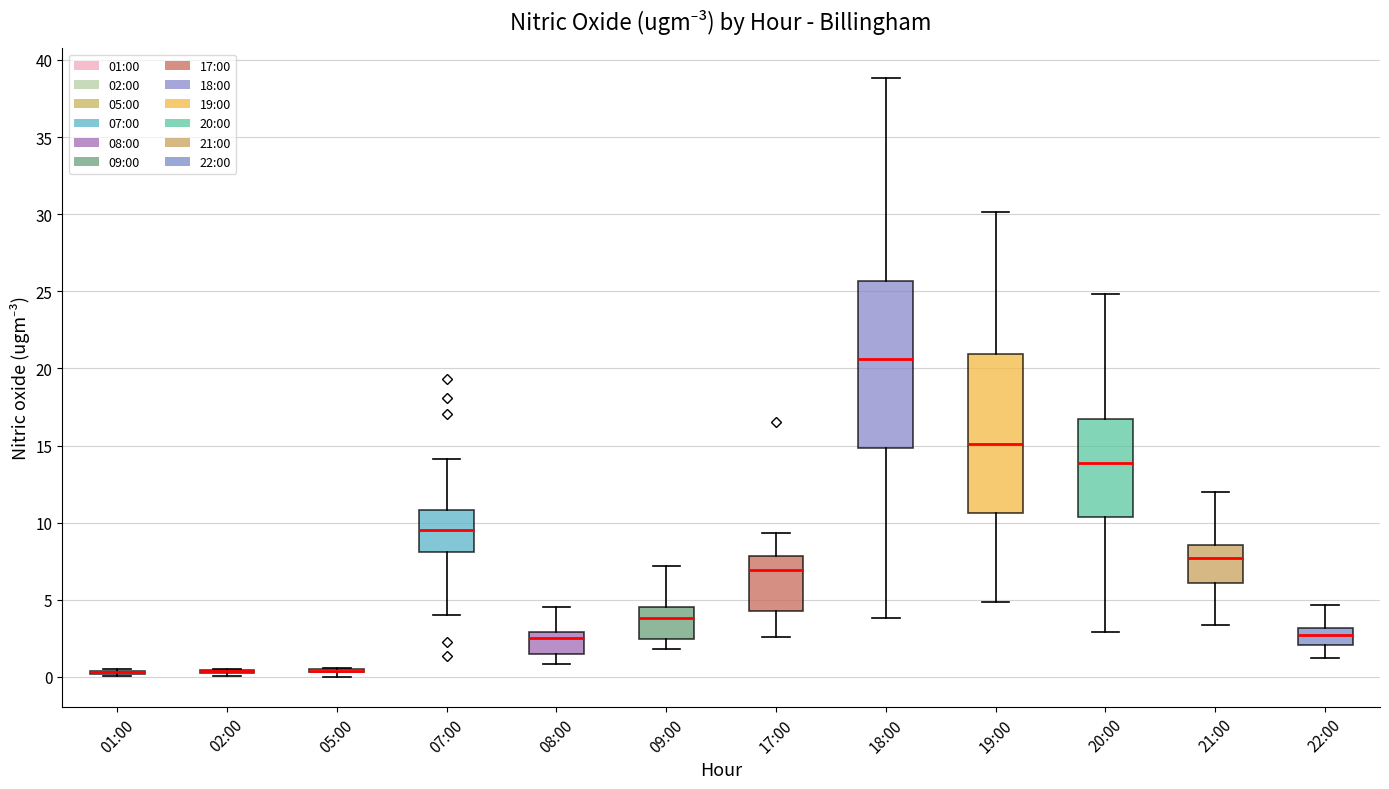

Reading left to right, read every box against the y-axis: the position of its median line, the range the box covers, and the ends of its whiskers. The values are not printed on the chart, so give them approximately, as read against the axis.

01:00: box collapsed to a line at 0.5, whiskers 0.0 to 0.5
02:00: box collapsed to a line at 0.5, whiskers 0.0 to 0.5
05:00: box collapsed to a line at 0.5, whiskers 0.0 to 0.5
07:00: median 9.5, box 8.0 to 11.0, whiskers 4.0 to 14.0
08:00: median 2.5, box 1.5 to 3.0, whiskers 1.0 to 4.5
09:00: median 4.0, box 2.5 to 4.5, whiskers 2.0 to 7.0
17:00: median 7.0, box 4.5 to 8.0, whiskers 2.5 to 9.5
18:00: median 20.5, box 15.0 to 25.5, whiskers 4.0 to 39.0
19:00: median 15.0, box 10.5 to 21.0, whiskers 5.0 to 30.0
20:00: median 14.0, box 10.5 to 16.5, whiskers 3.0 to 25.0
21:00: median 7.5, box 6.0 to 8.5, whiskers 3.5 to 12.0
22:00: median 2.5, box 2.0 to 3.0, whiskers 1.0 to 4.5